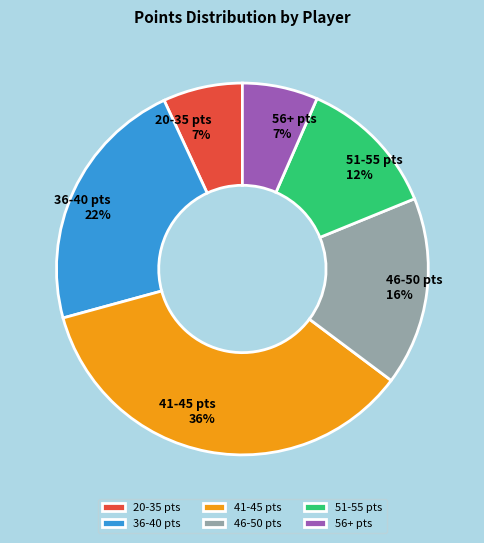

Between 36-40 pts 22% and 46-50 pts 16%, which is larger?

36-40 pts 22%